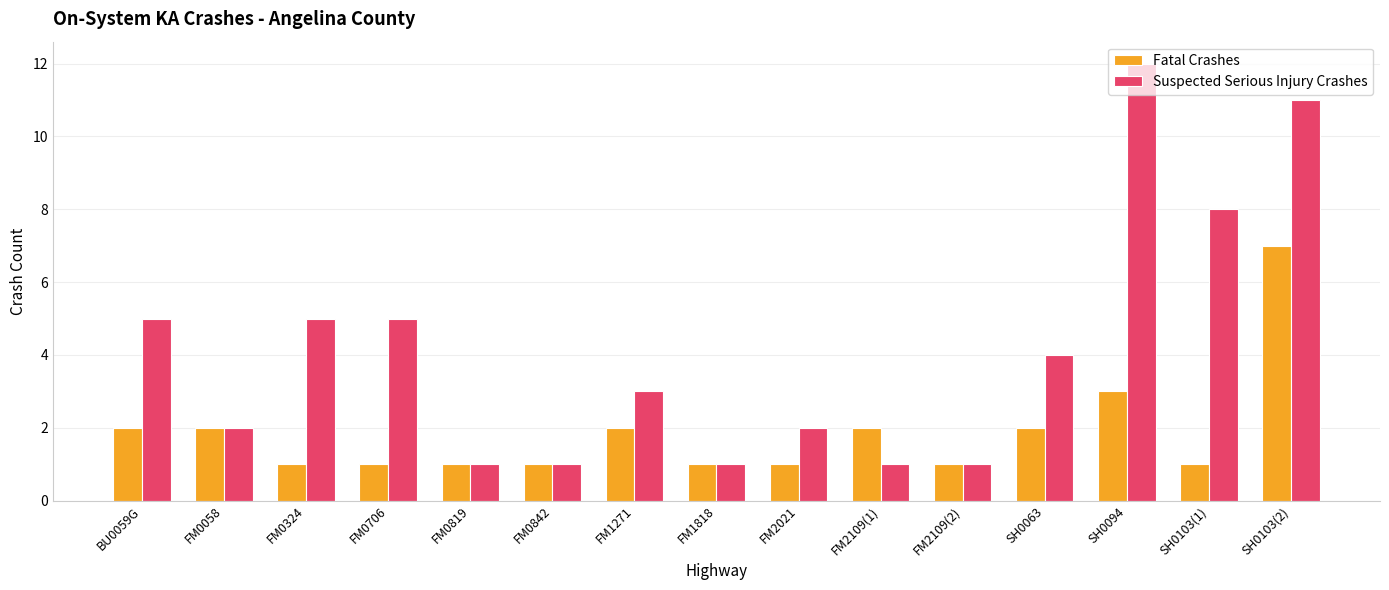

At which category is the sum across all series the highest?

SH0103(2)